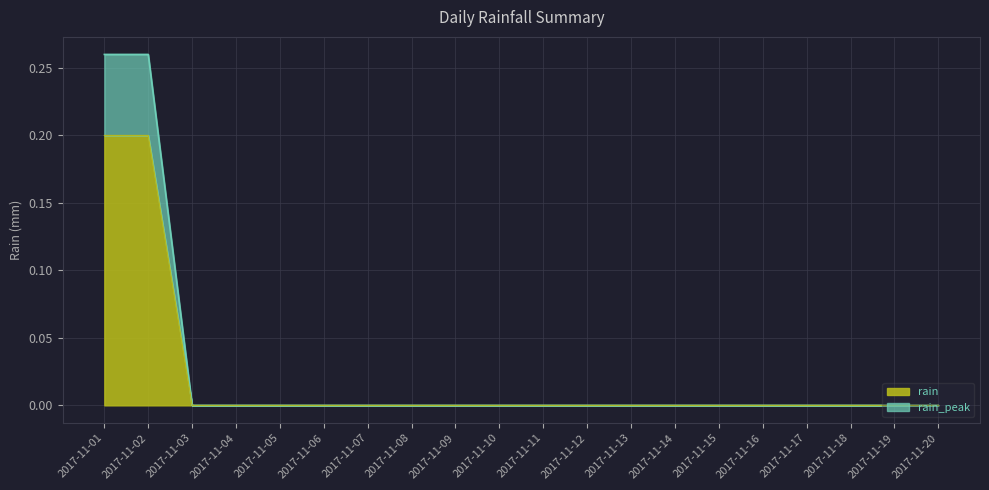

At which label is the value closest to 0?

2017-11-03